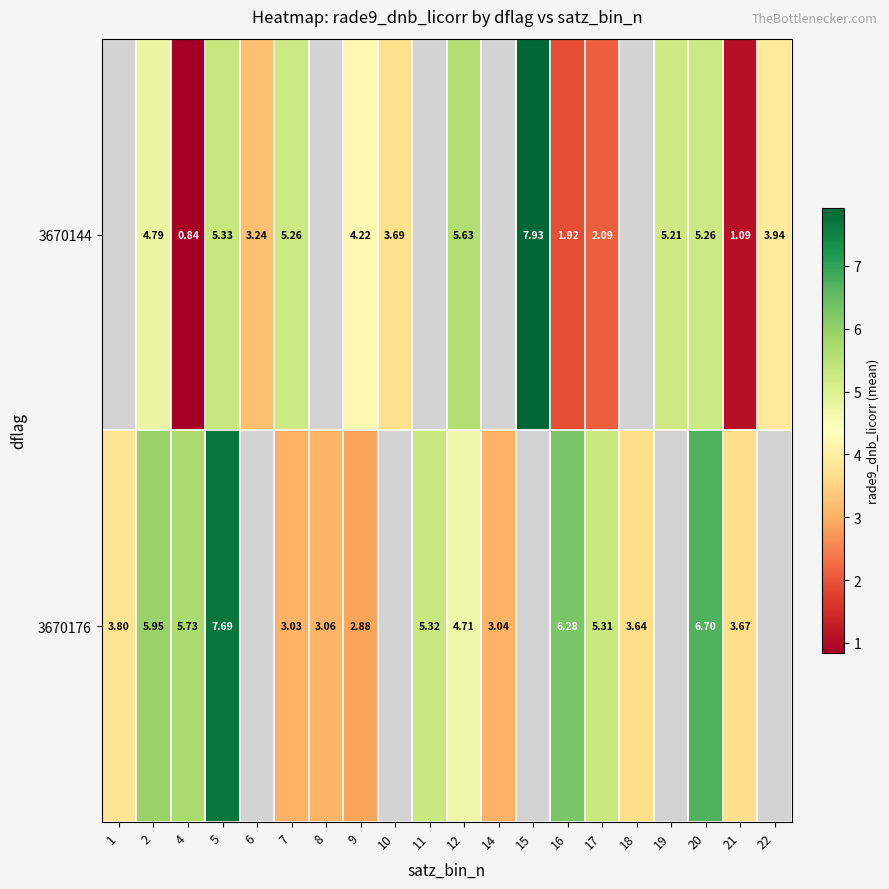

True or false: row_0 has a value of 13.2 at 15.

False